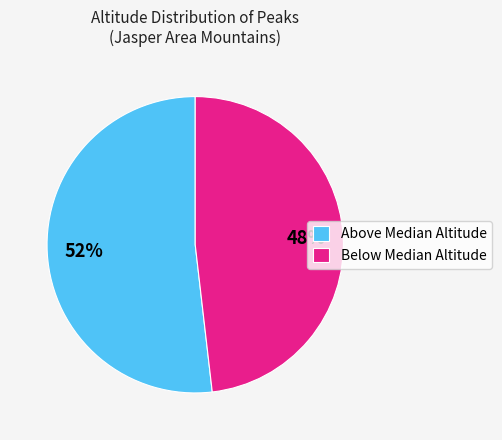

The Below Median Altitude slice represents 48% of the pie. True or false?

True